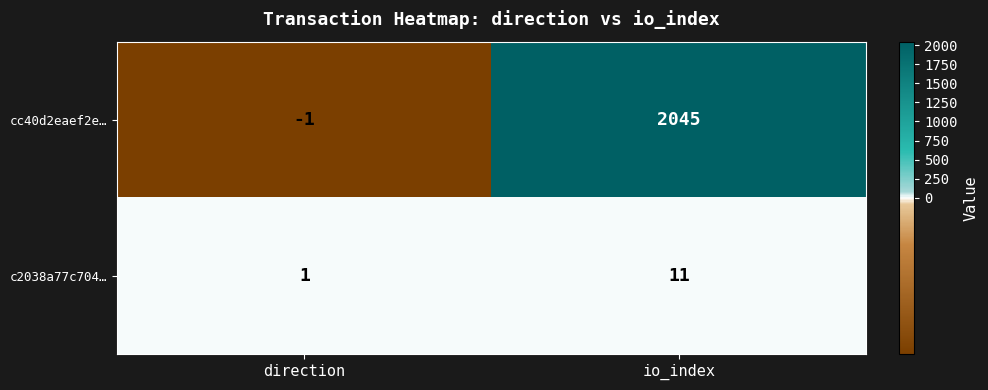

Rank the series by their average value, from lowest to highest.

c2038a77c704…, cc40d2eaef2e…